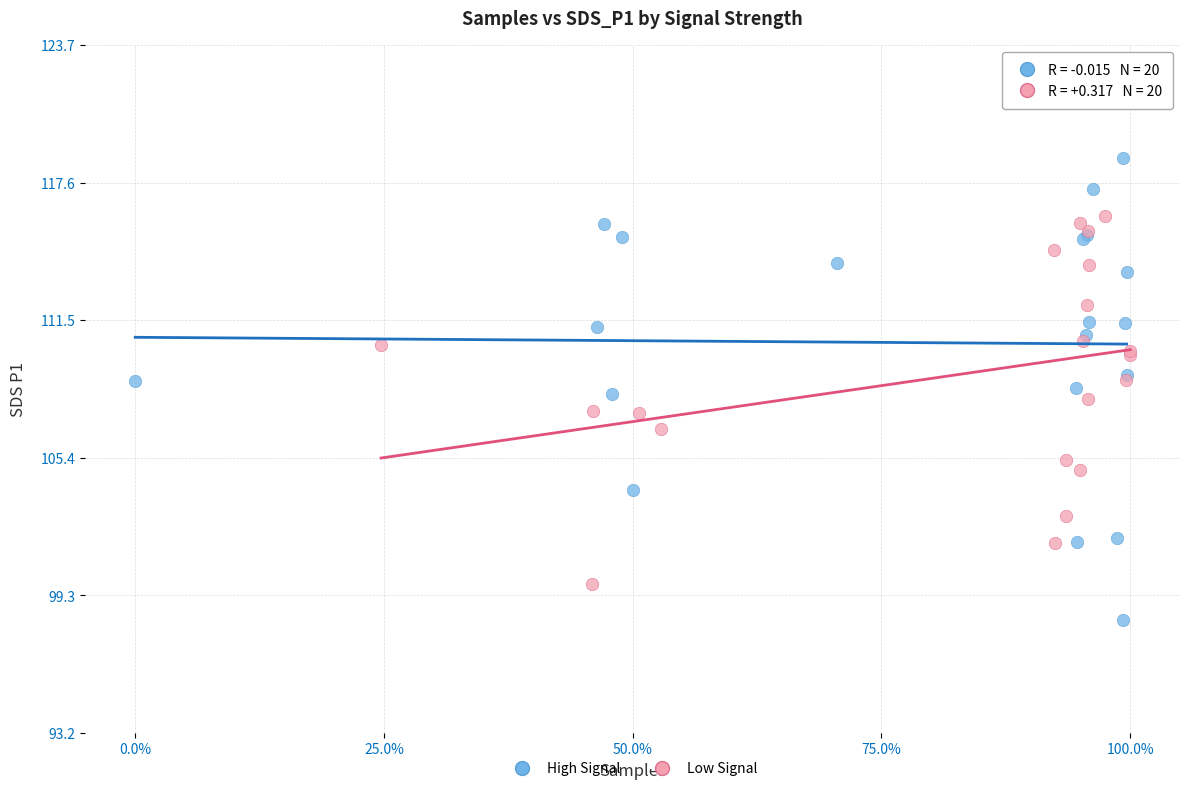

Which series reaches the maximum Y coordinate?

High Signal